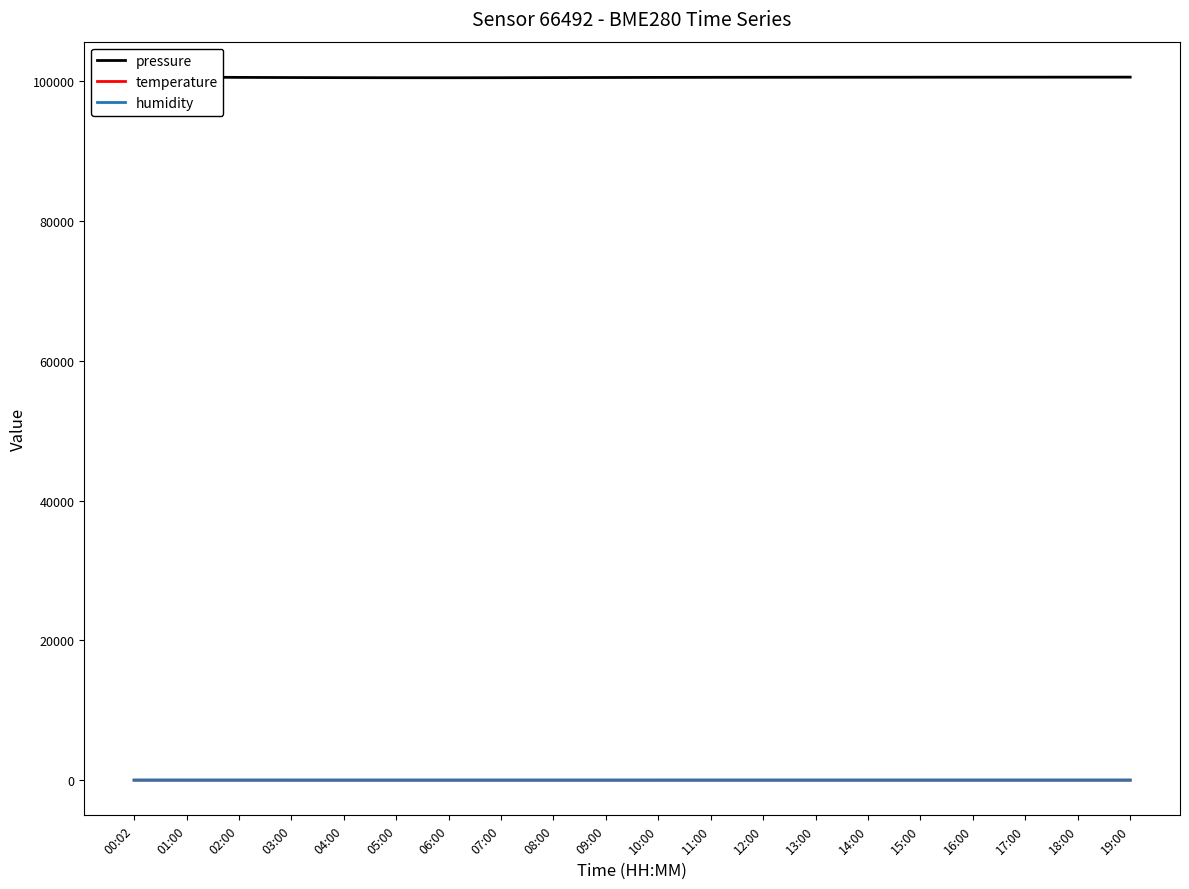

True or false: humidity and pressure cross at least once.

False